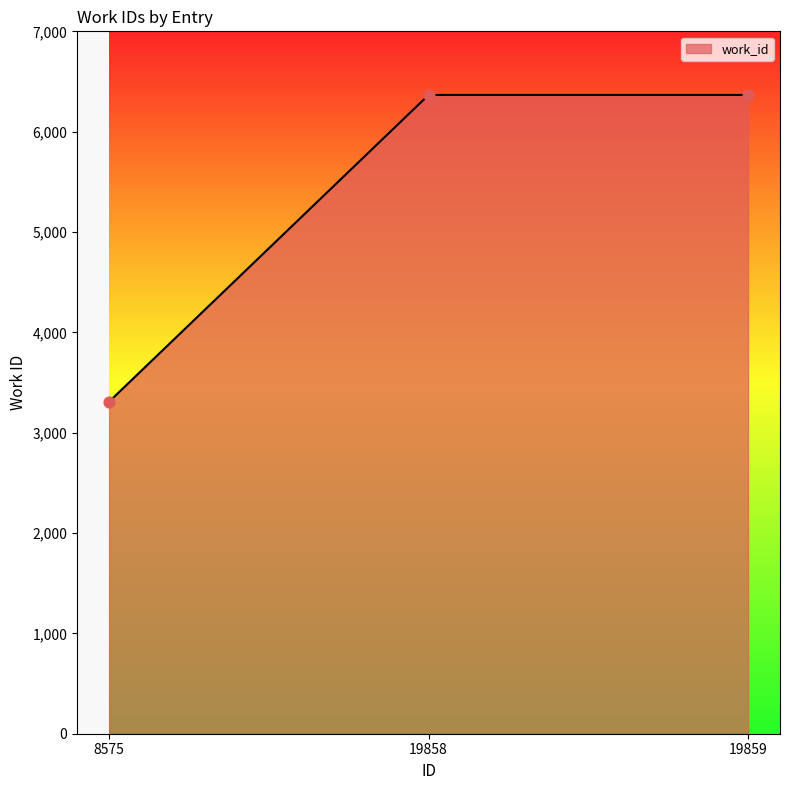

Which has a higher value, 8575 or 19859?

19859